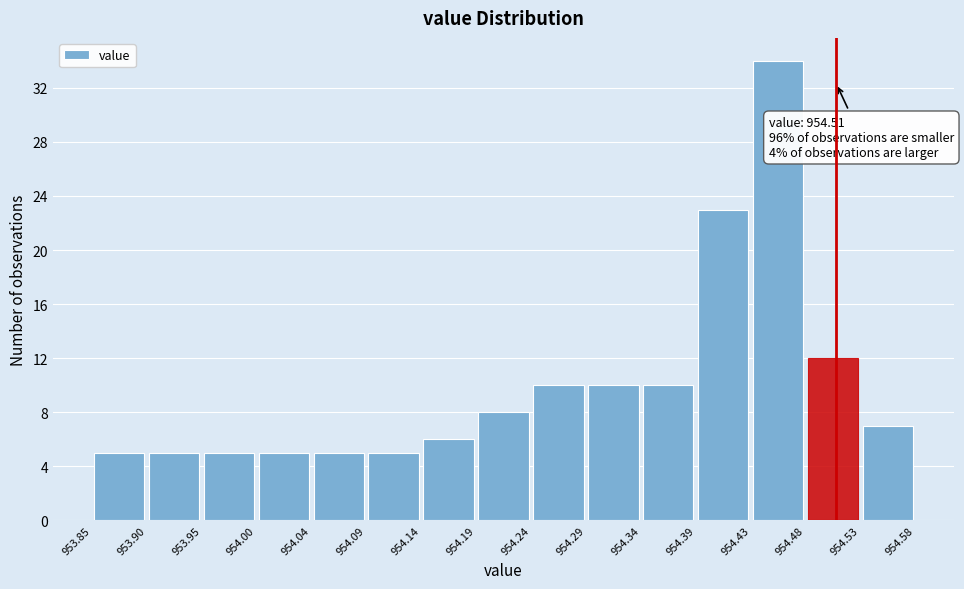

Over which range of the x-axis is the bar tallest?

954.43 to 954.48